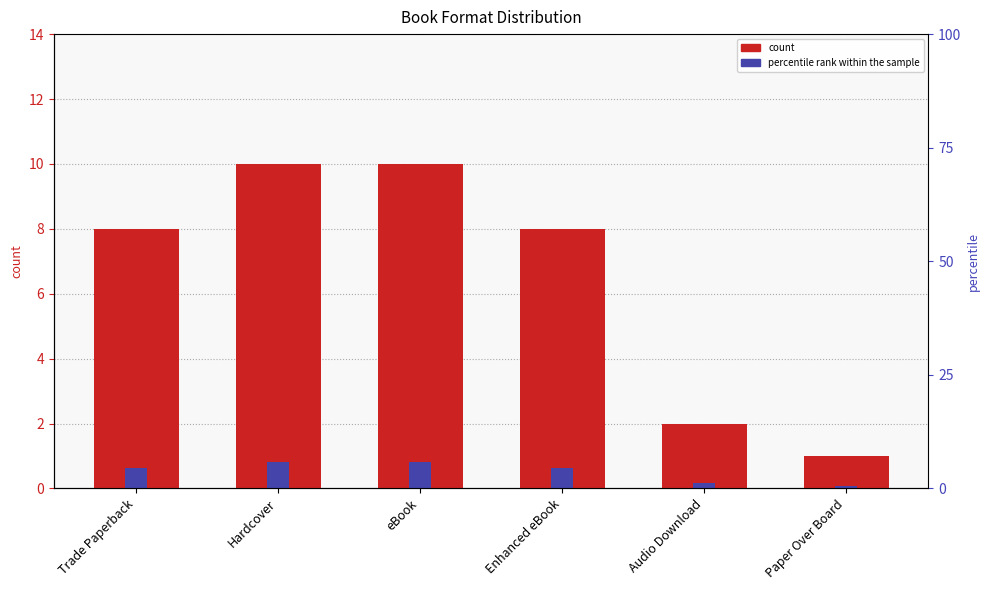

At which category is the sum across all series the highest?

Hardcover